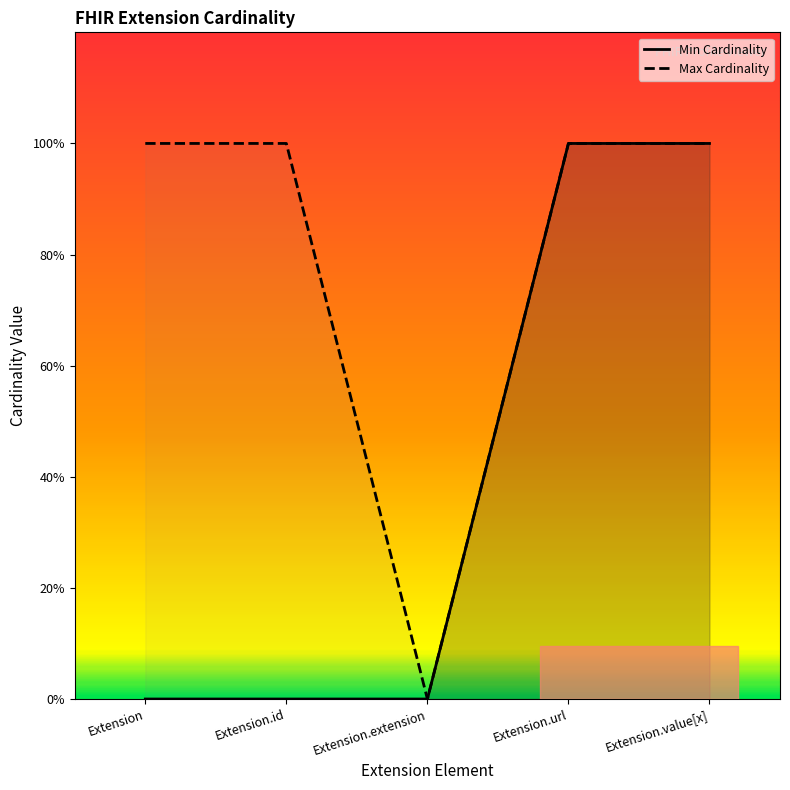

What position from the right is Extension.value[x]?

1